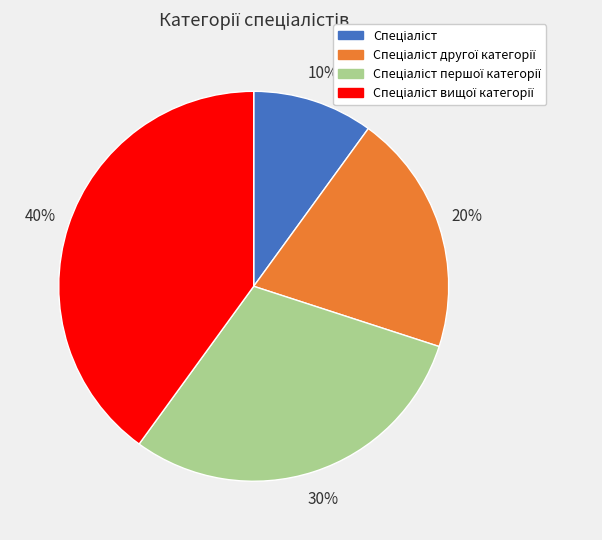

To the nearest percent, what is the difference between the largest and smallest slice percentages?

30%